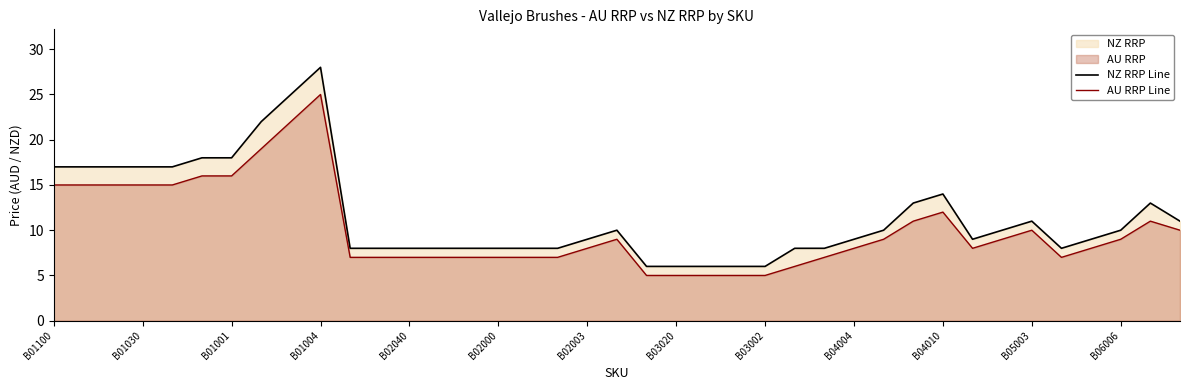

Which series has the largest range (max minus min)?

NZ RRP Line